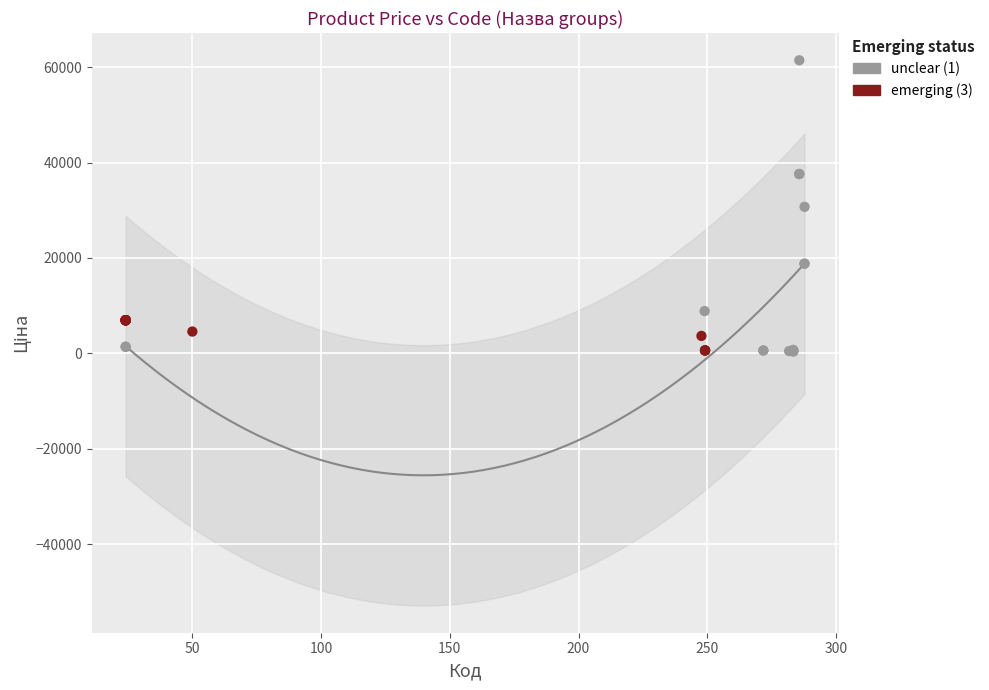

Which series contains the highest Y value?

unclear (1)